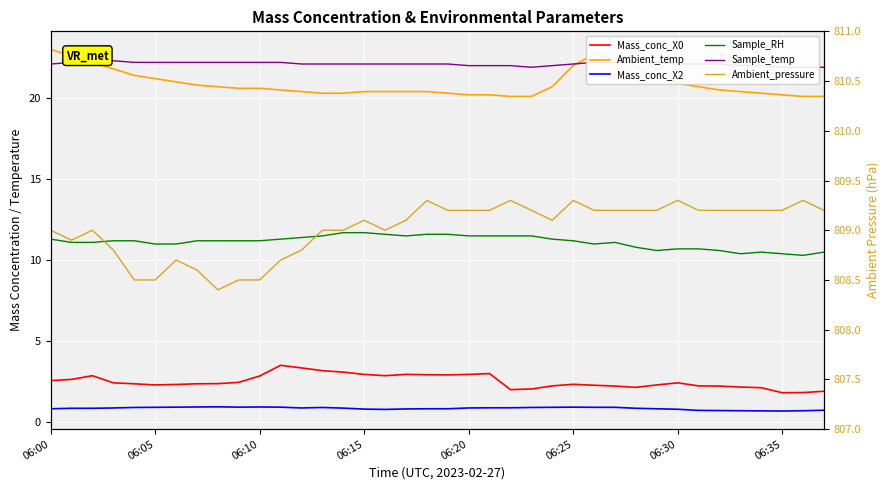

Which series has the widest spread of values?

Ambient_temp